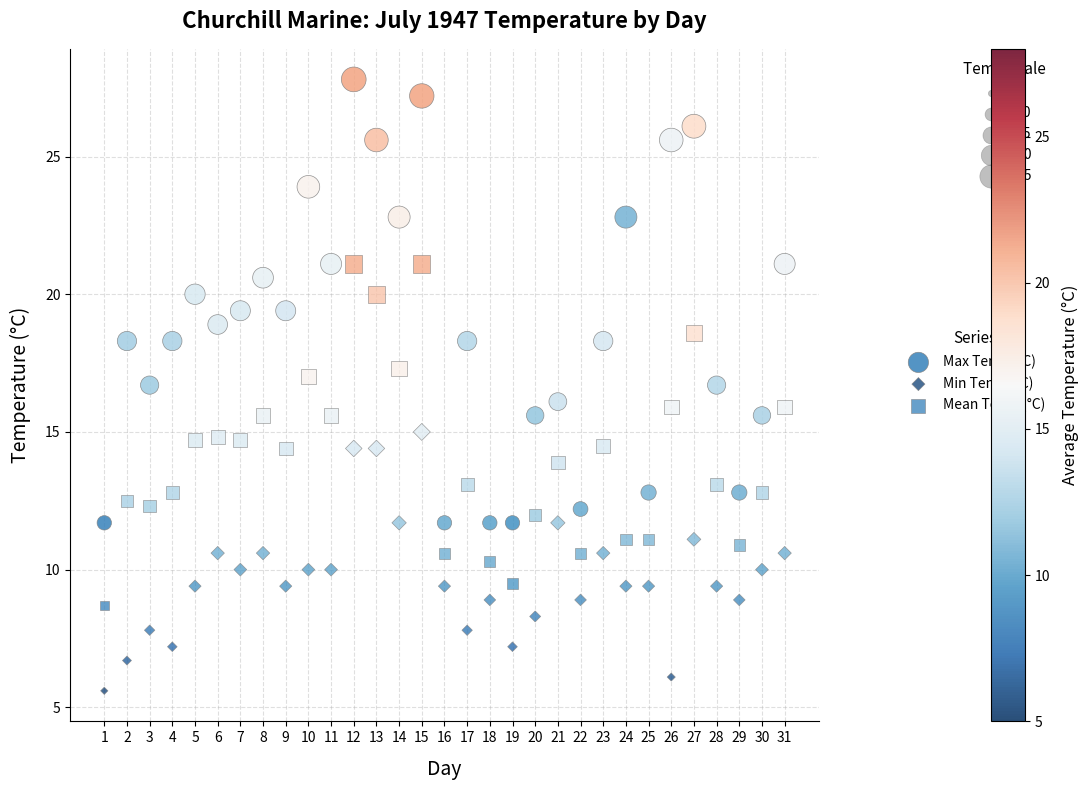

Count the number of points in this scatter plot.

93